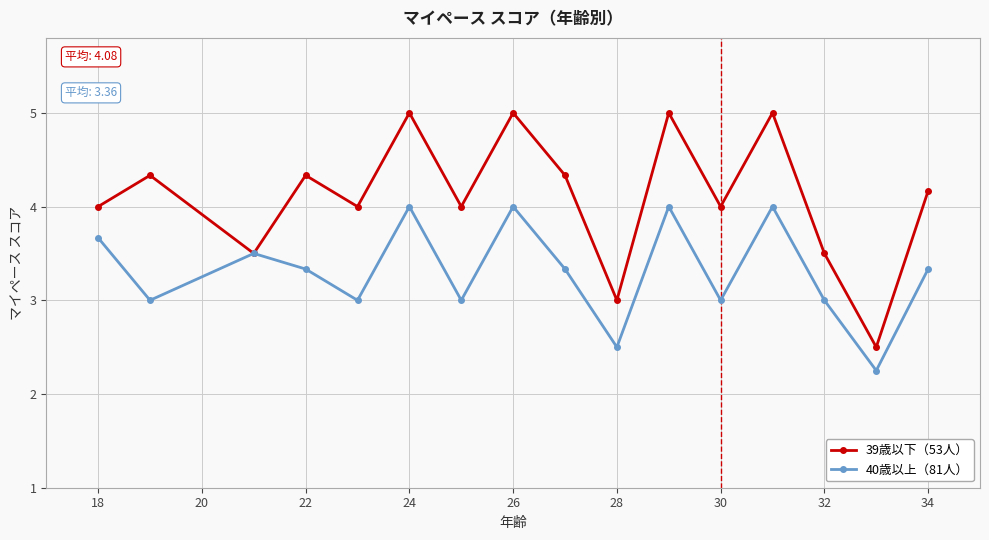

What is the difference between the second highest and minimum values in the 39歳以下（53人） series?

2.5